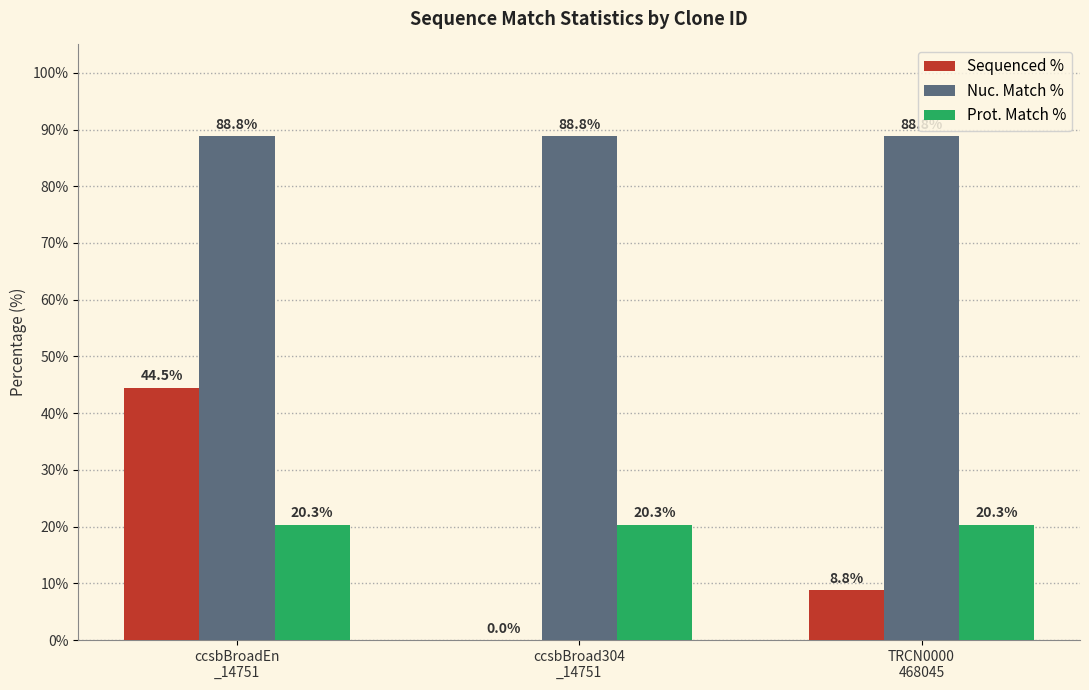

Which series has the largest total across all categories?

Nuc. Match %